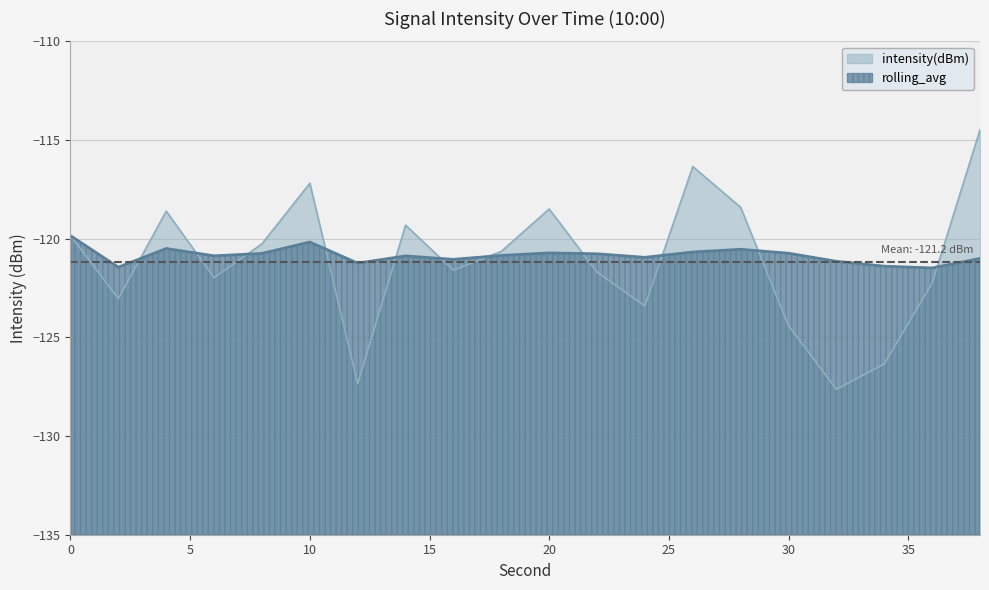

Rank the series by their average value, from highest to lowest.

rolling_avg, intensity(dBm)